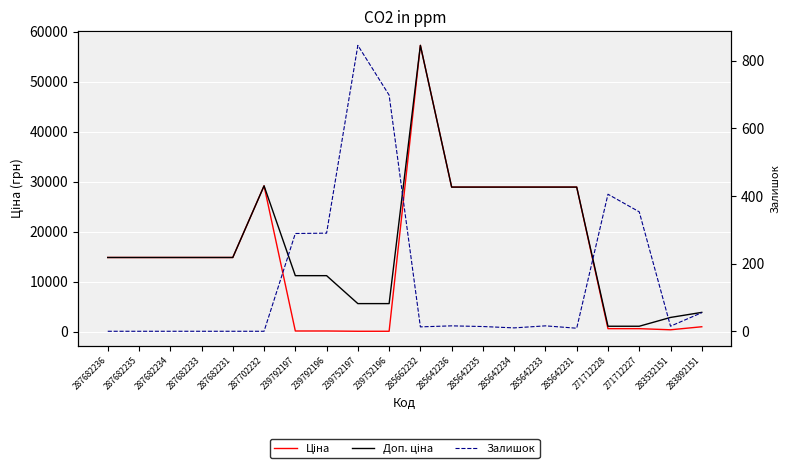

Rank the series at 271712227 from highest to lowest value.

Доп. ціна, Ціна, Залишок